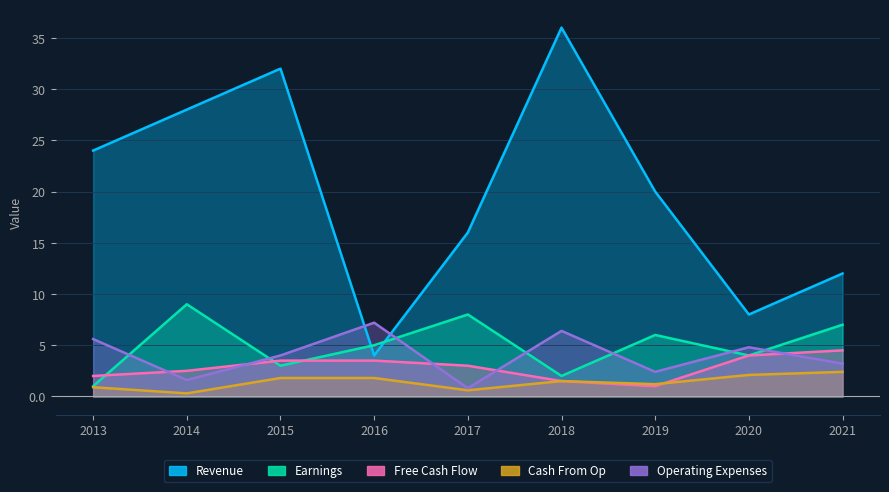

List the labels in order of Revenue value, largest first.

2018, 2015, 2014, 2013, 2019, 2017, 2021, 2020, 2016